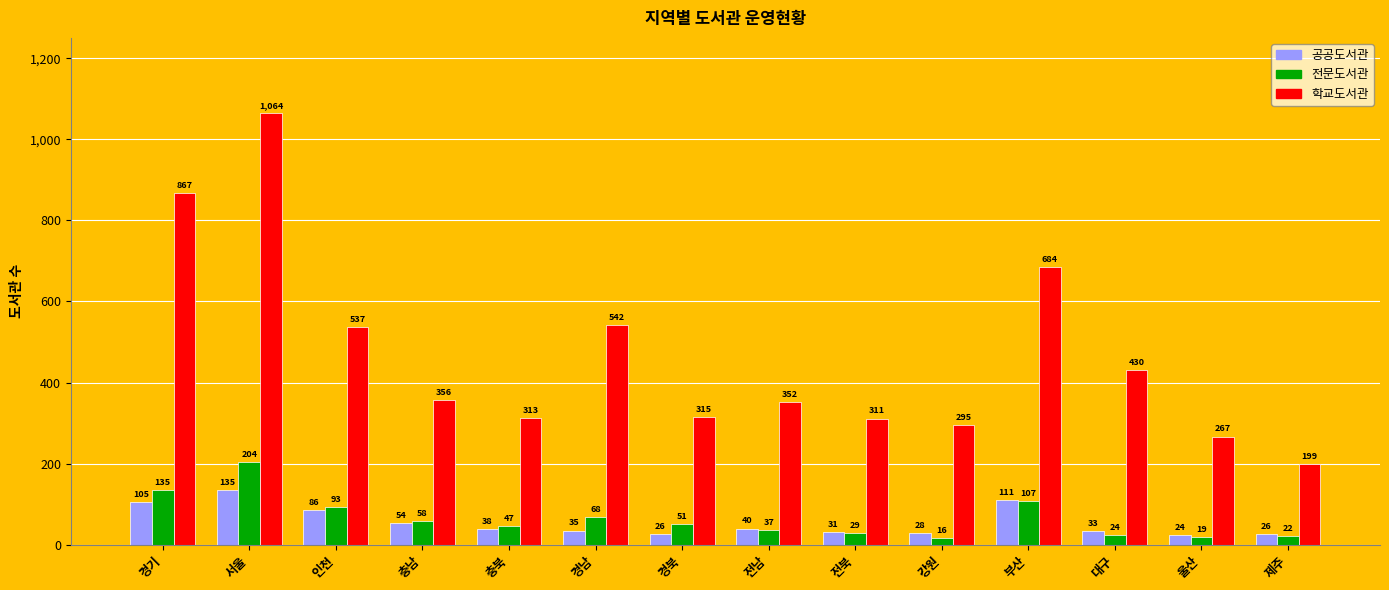

What is the total value across all series at 경남?

645